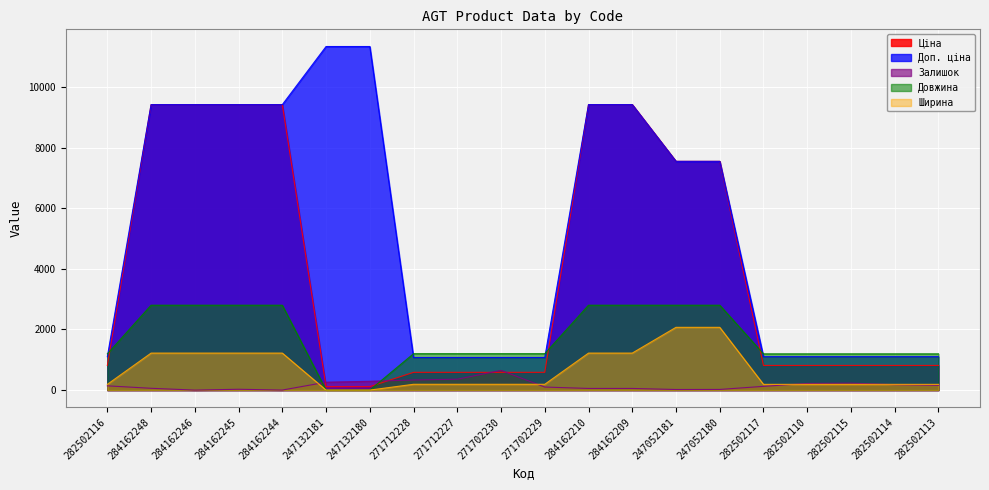

What is the label of the 5th point from the left?

284162244